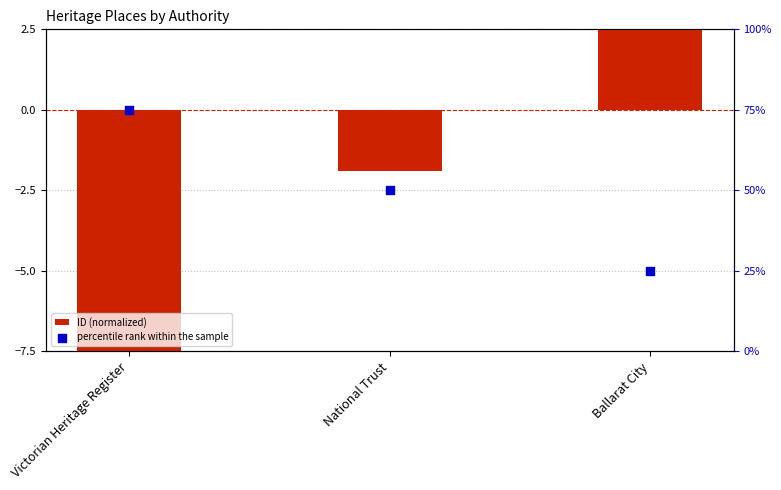

What are all the series names shown in the legend?

ID (normalized), percentile rank within the sample